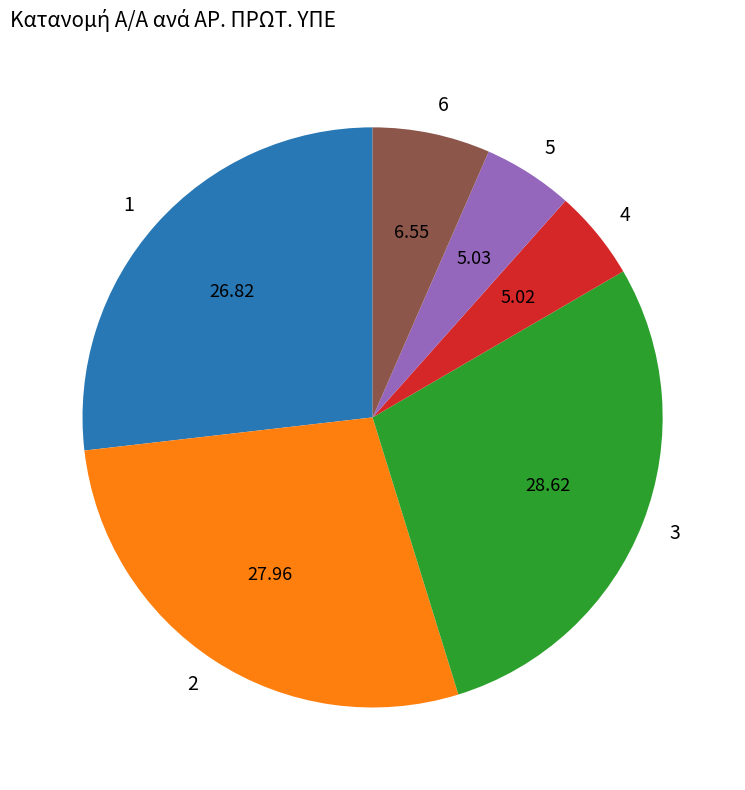

What is the largest slice in the pie chart?

3